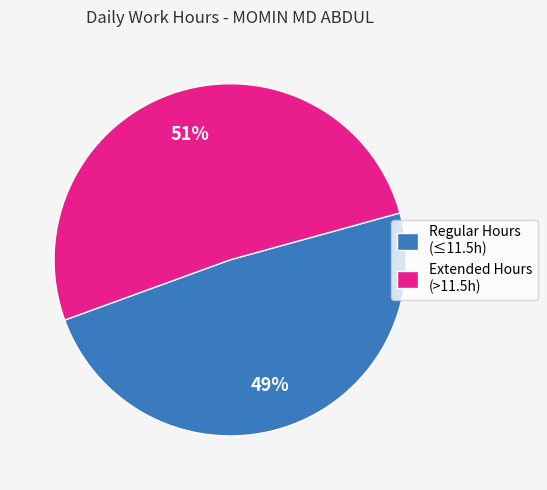

True or false: Regular Hours (≤11.5h) accounts for 61% of the total.

False